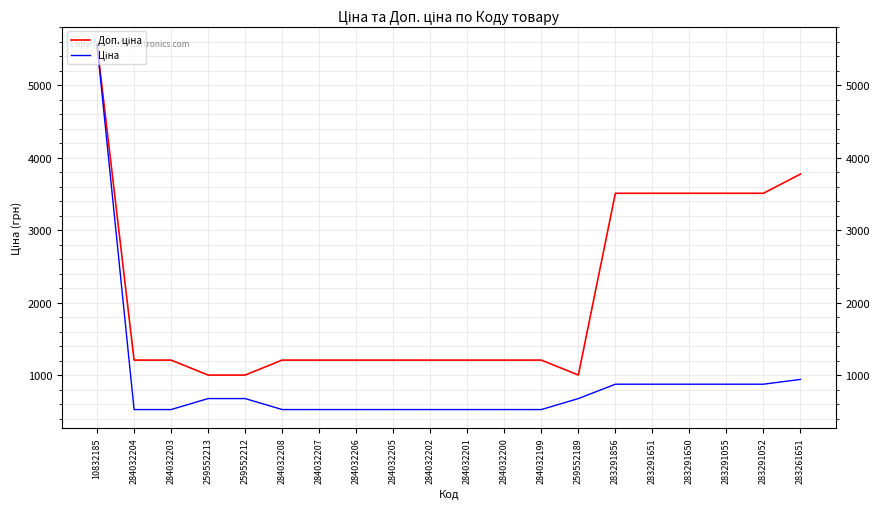

What is the smallest value displayed?

528.2